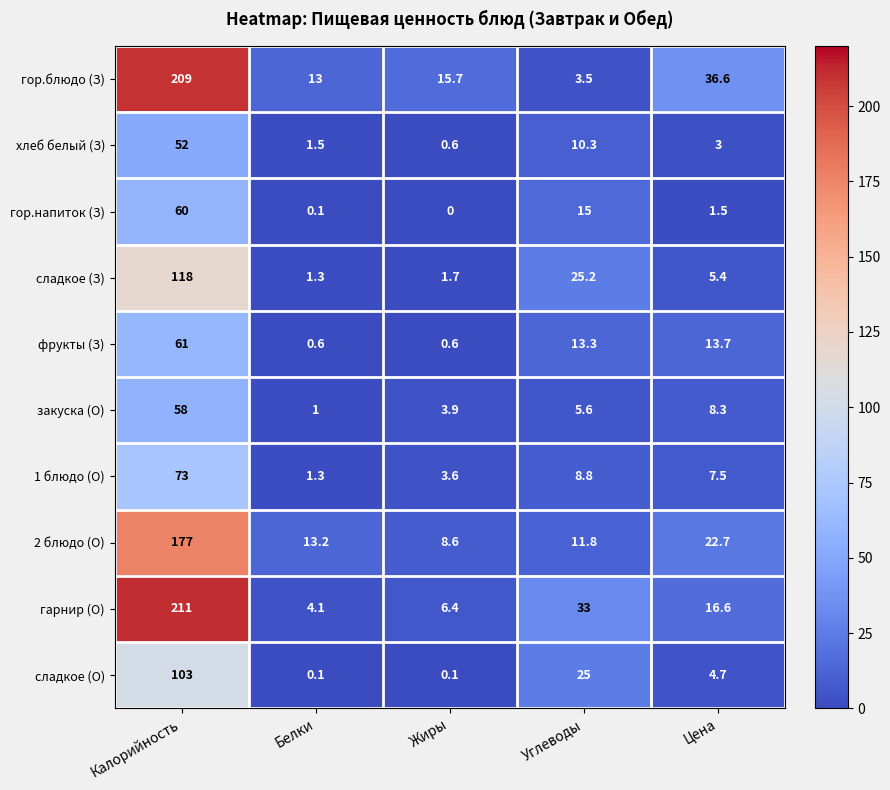

Is it true that 1 блюдо (О) equals 39.3 at Калорийность?

False